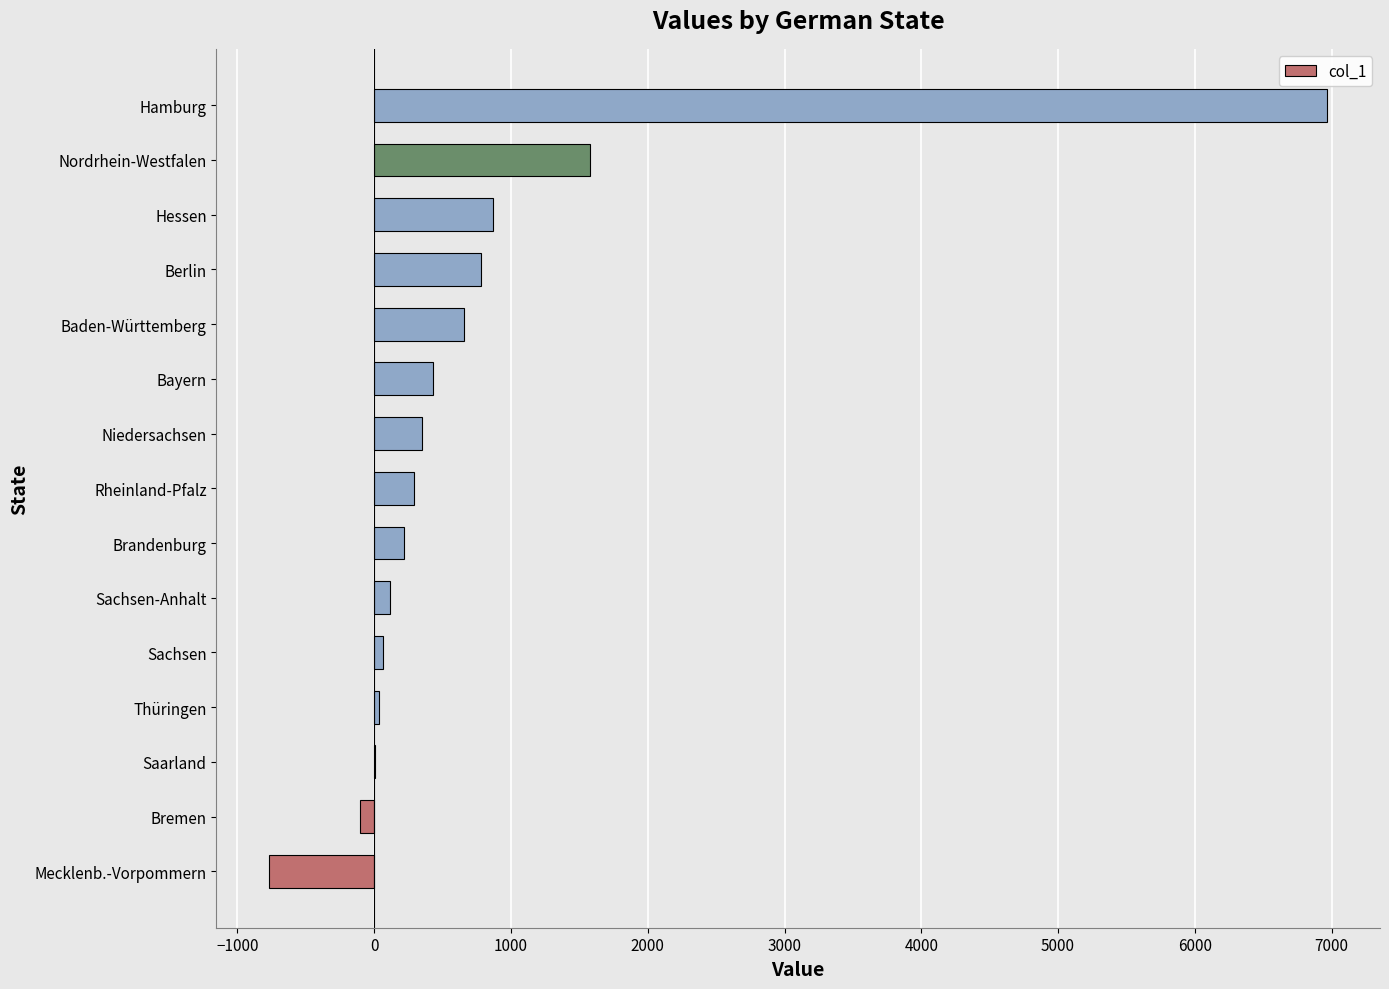

What is the sum of all values?

11484